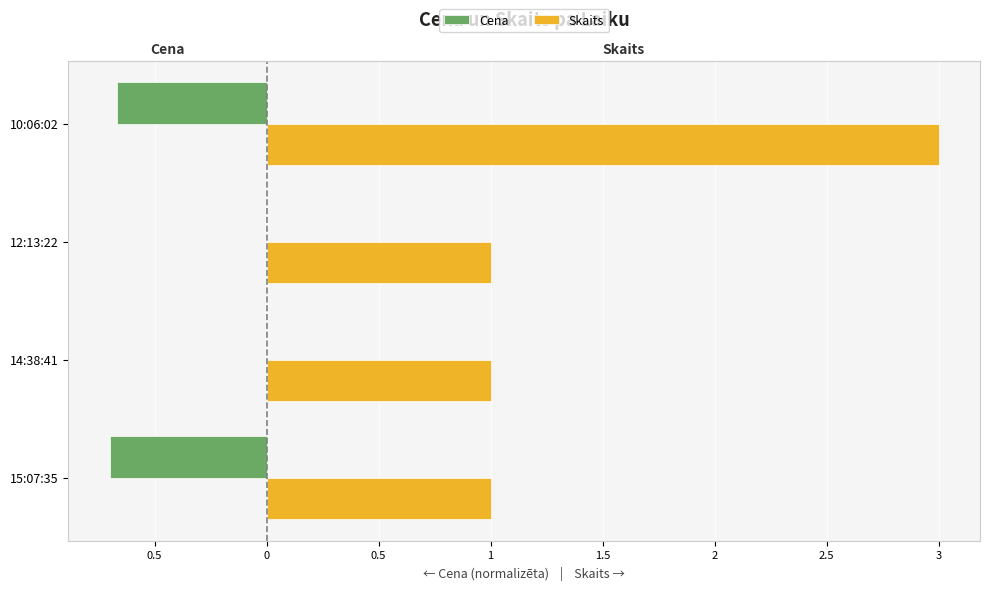

How many values in the Cena series are below 0?

2